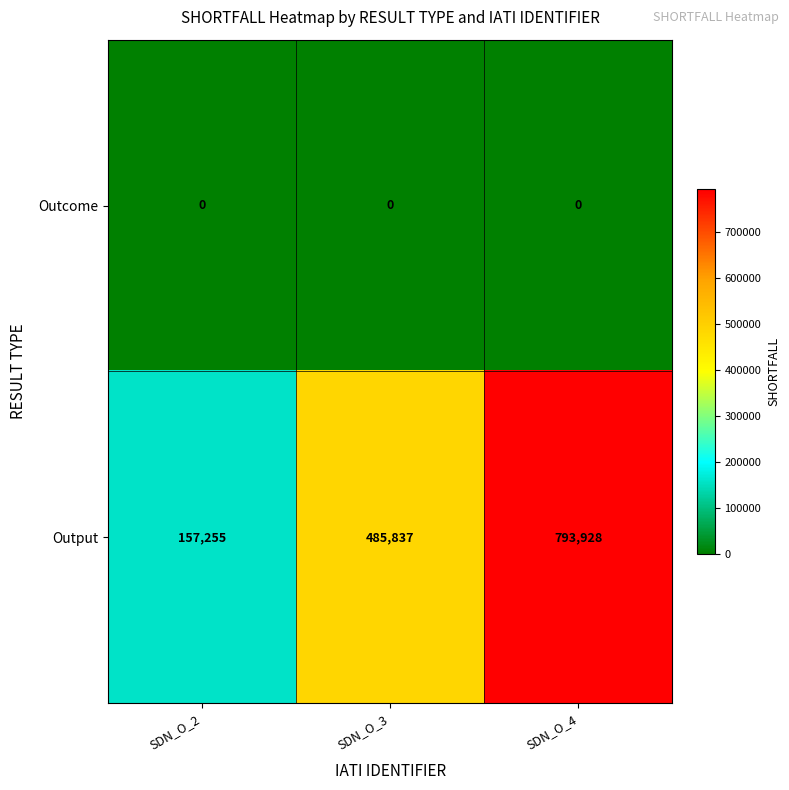

Which series changed the most between SDN_O_2 and SDN_O_3?

Output